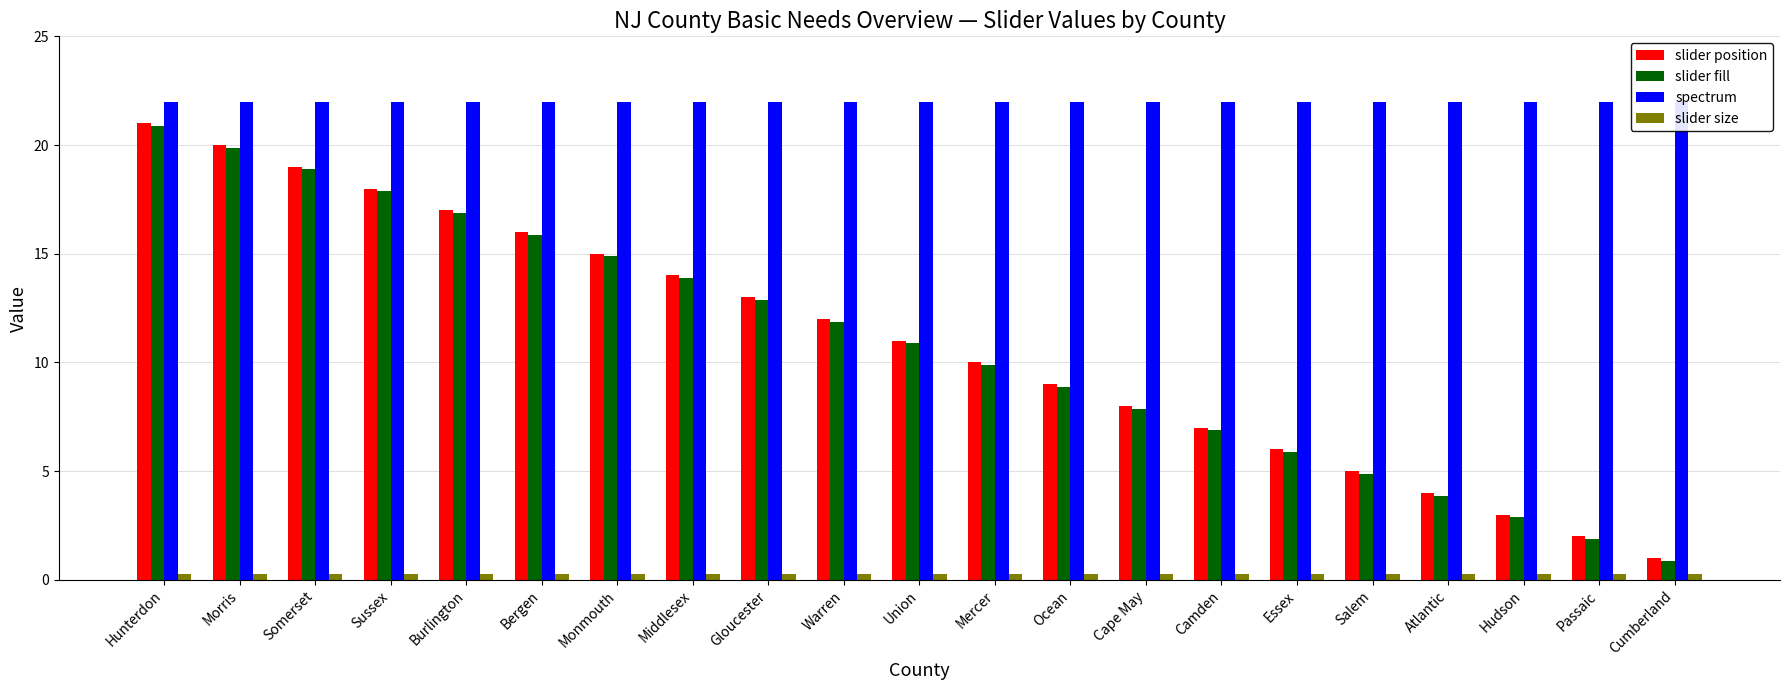

Where is slider position nearest to the value 11?

Union